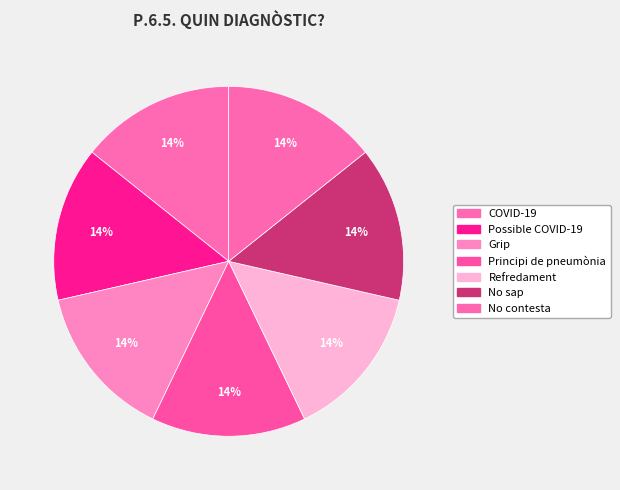

How many slices are in this pie chart?

7